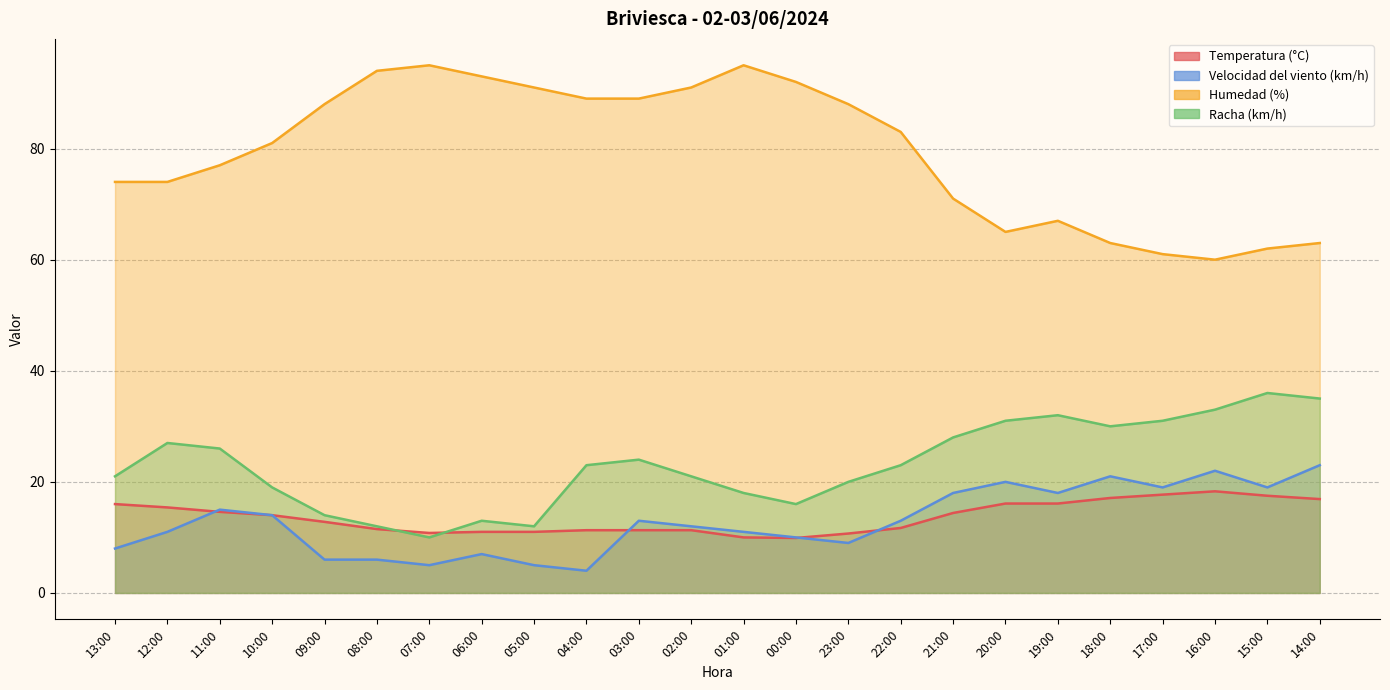

True or false: Temperatura (°C) and Humedad (%) cross at least once.

False